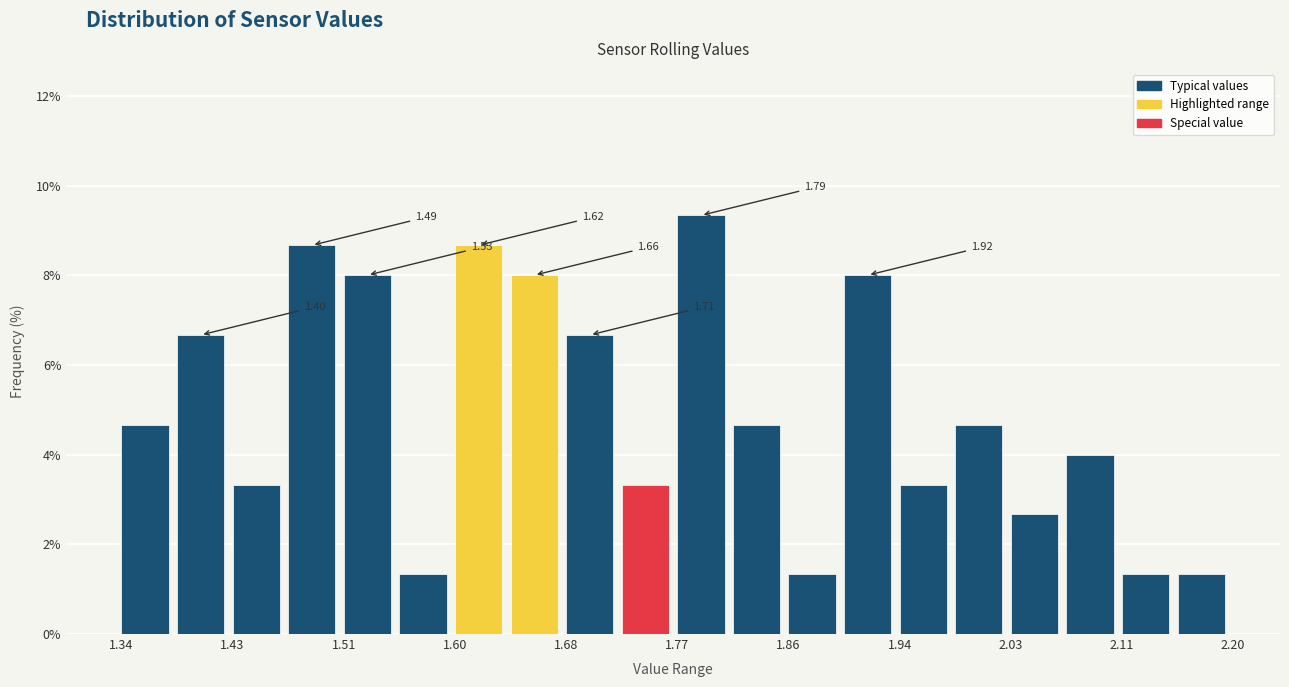

Over which range of the x-axis is the bar tallest?

1.770 to 1.813